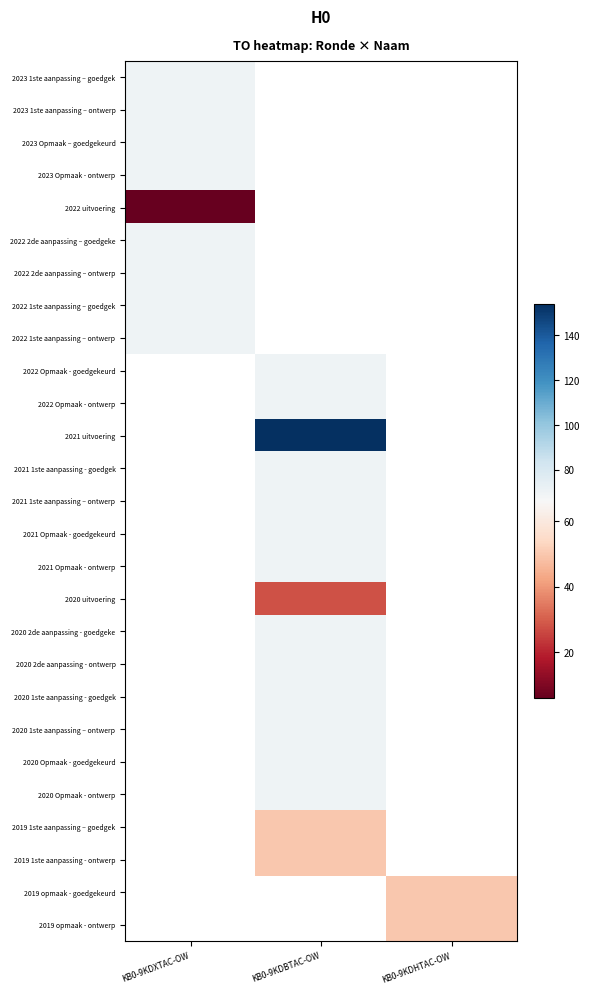

What is the smallest value displayed?

6.0